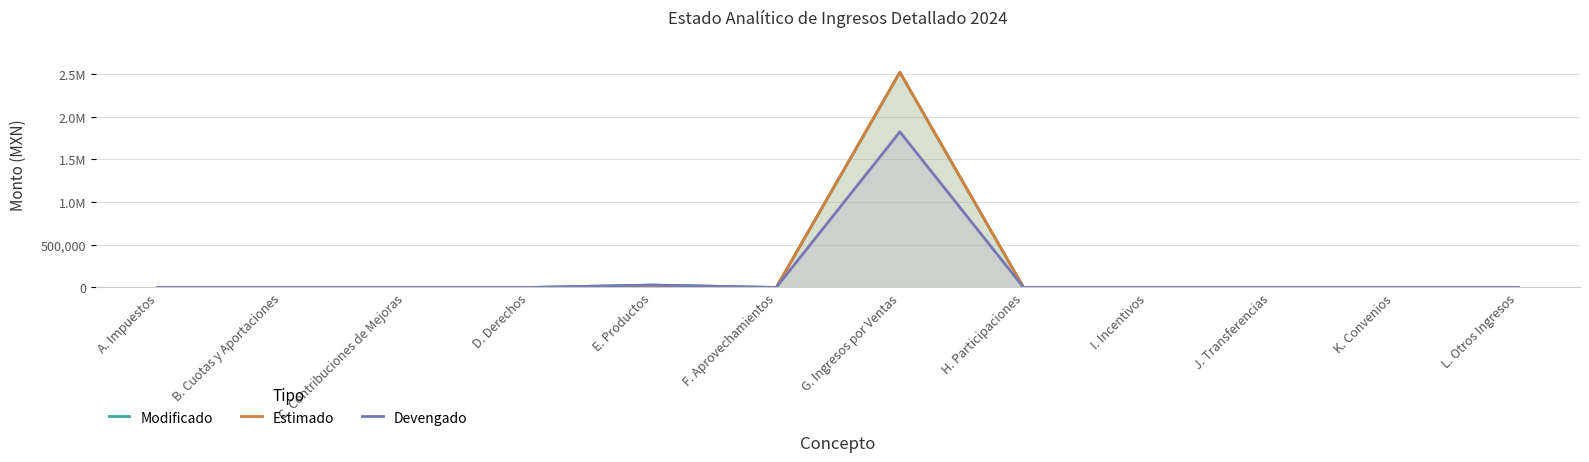

At which category is the sum across all series the highest?

G. Ingresos por Ventas